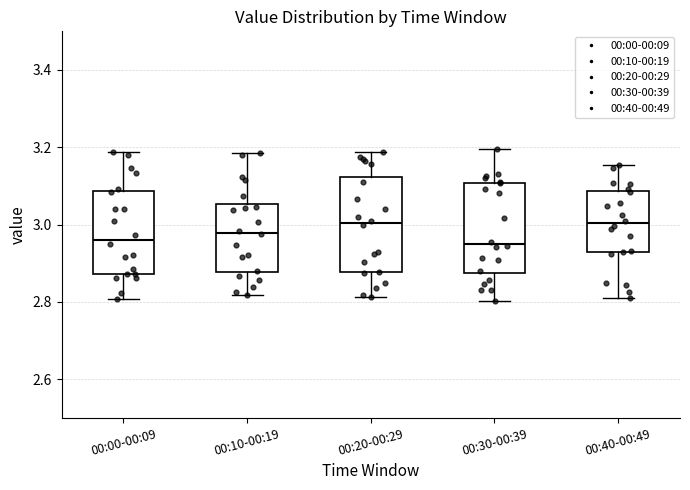

Reading left to right, read every box against the y-axis: the position of its median line, the range the box covers, and the ends of its whiskers. The values are not printed on the chart, so give them approximately, as read against the axis.

00:00-00:09: median 2.96, box 2.88 to 3.08, whiskers 2.80 to 3.18
00:10-00:19: median 2.98, box 2.88 to 3.06, whiskers 2.82 to 3.18
00:20-00:29: median 3.00, box 2.88 to 3.12, whiskers 2.82 to 3.18
00:30-00:39: median 2.94, box 2.88 to 3.10, whiskers 2.80 to 3.20
00:40-00:49: median 3.00, box 2.92 to 3.08, whiskers 2.82 to 3.16